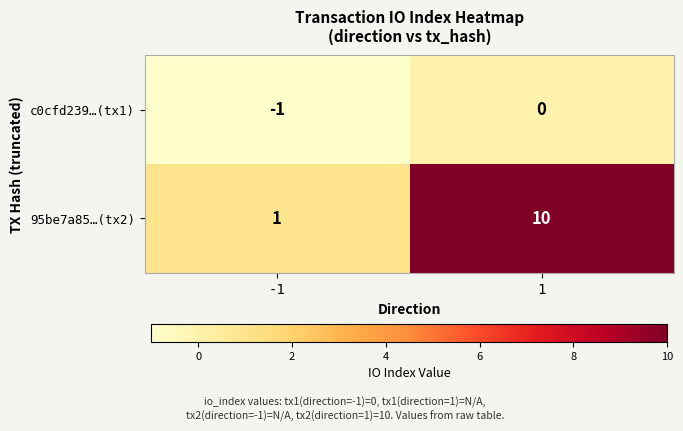

Which category has the lowest value across all series?

-1